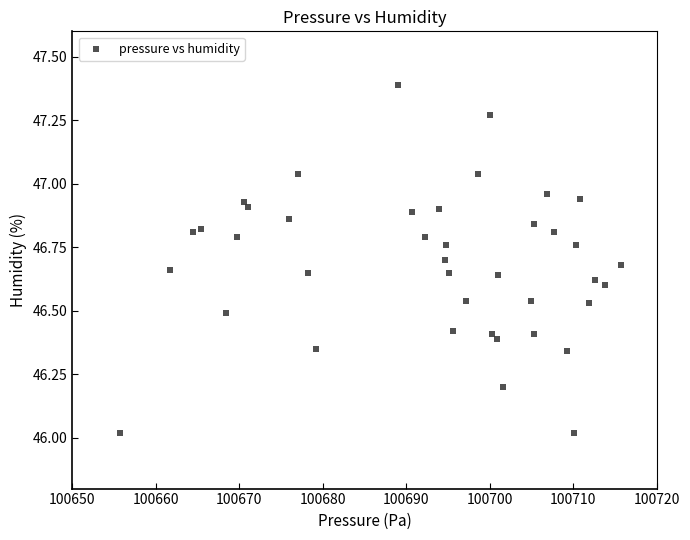

What is the range of X values (max minus min)?

60.0